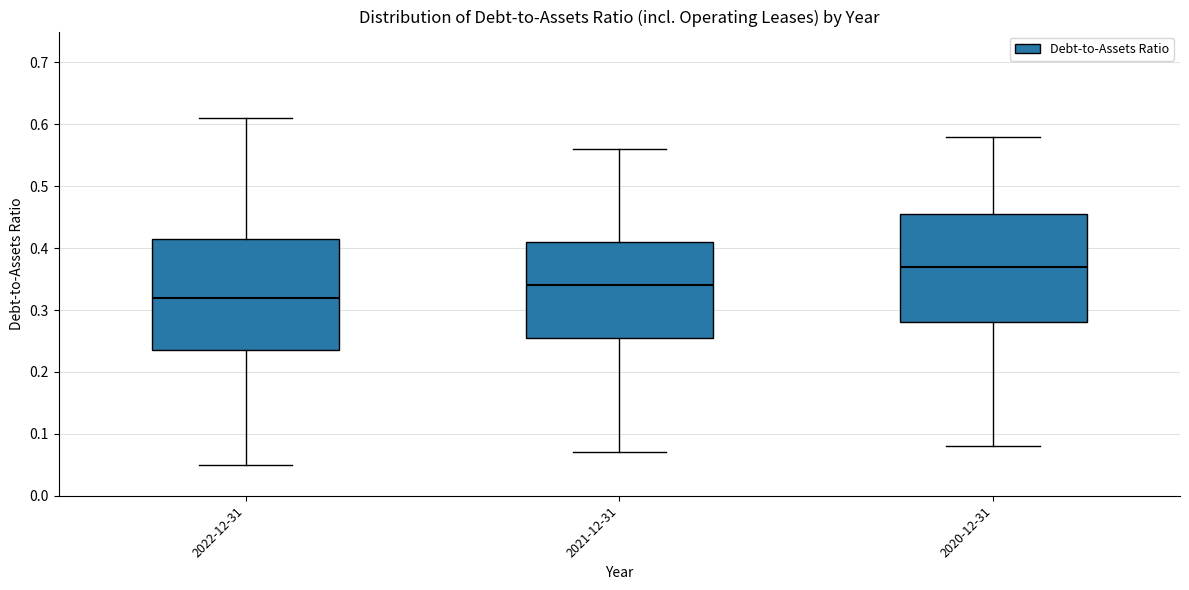

Reading left to right, read every box against the y-axis: the position of its median line, the range the box covers, and the ends of its whiskers. The values are not printed on the chart, so give them approximately, as read against the axis.

2022-12-31: median 0.32, box 0.24 to 0.42, whiskers 0.05 to 0.61
2021-12-31: median 0.34, box 0.26 to 0.41, whiskers 0.07 to 0.56
2020-12-31: median 0.37, box 0.28 to 0.46, whiskers 0.08 to 0.58